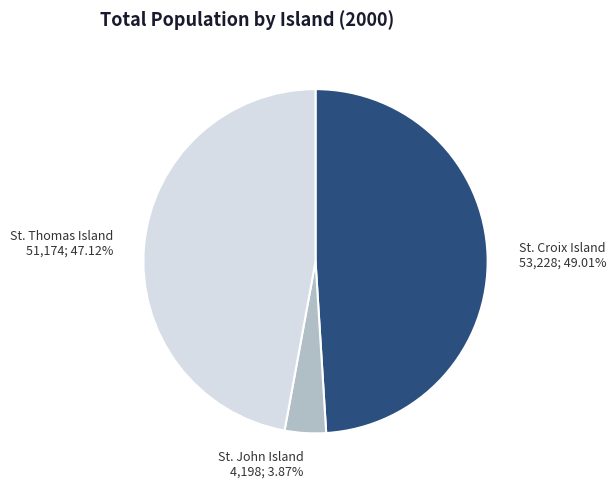

Does St. John Island represent more than half of the total?

No